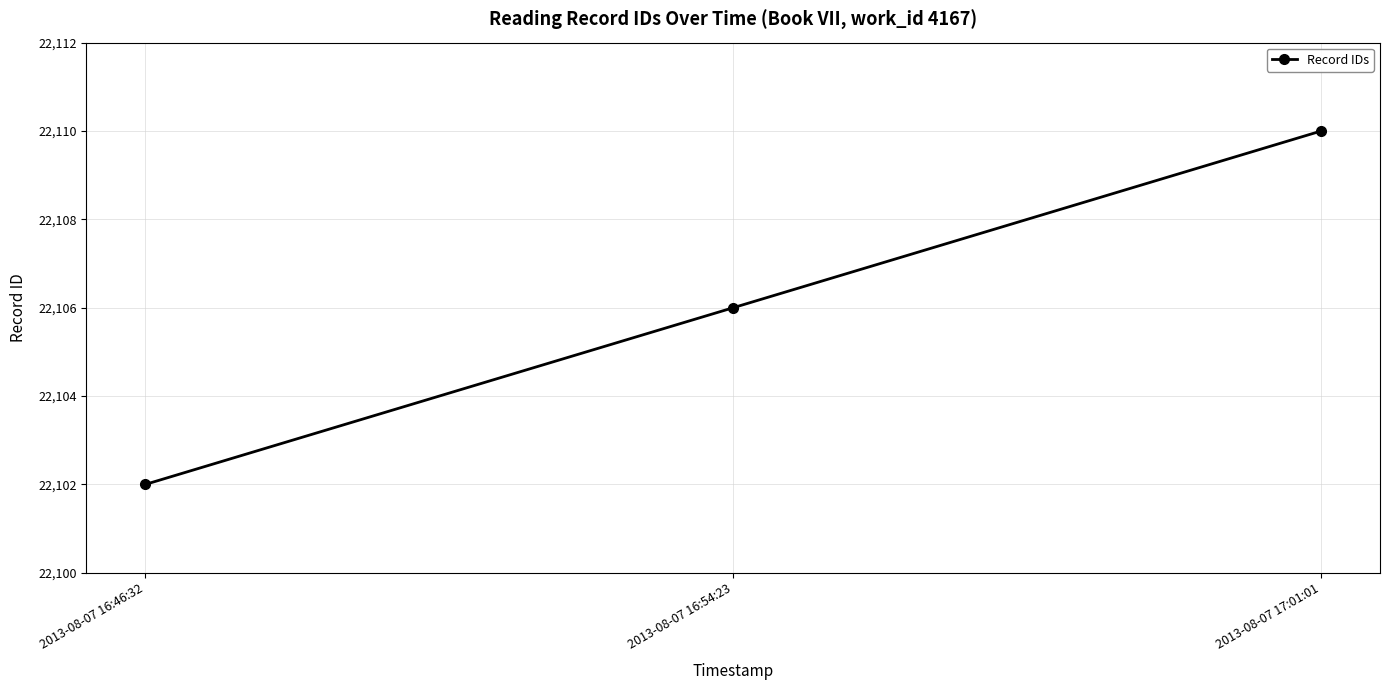

What is the sum of all values?

66318